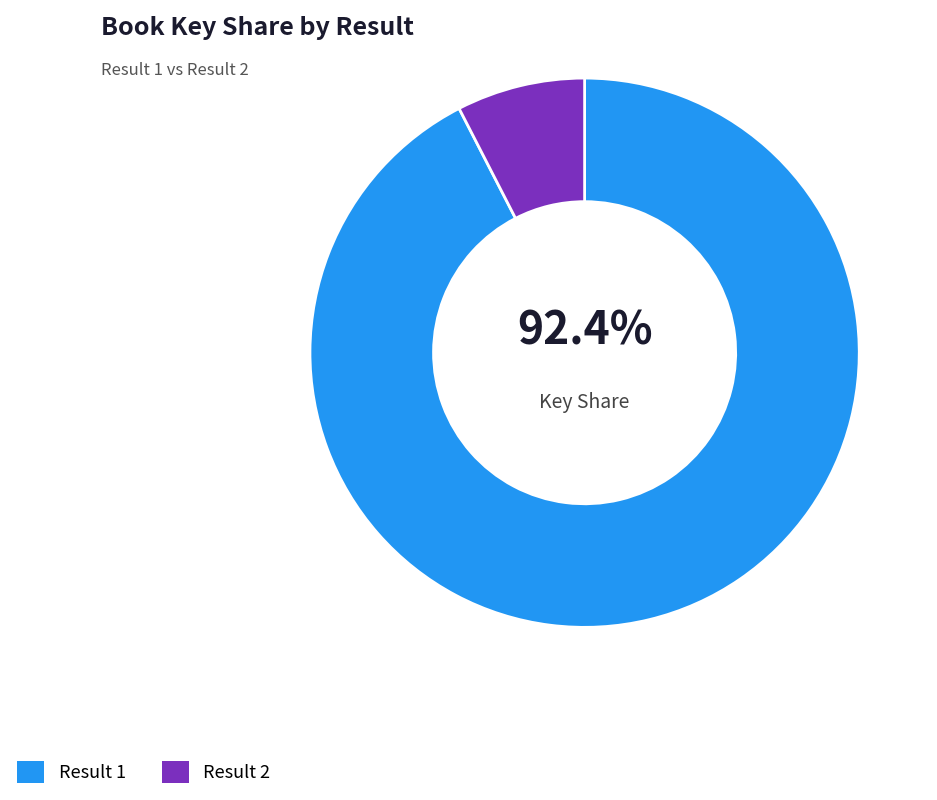

What is the smallest slice in the pie chart?

Result 2